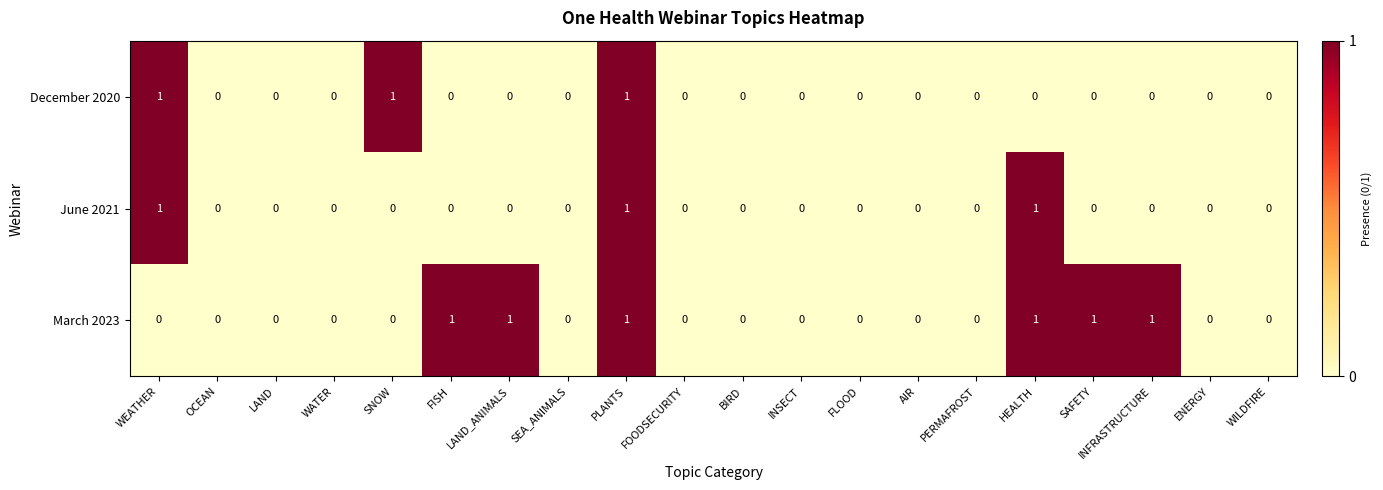

Which series has the largest total across all categories?

March 2023